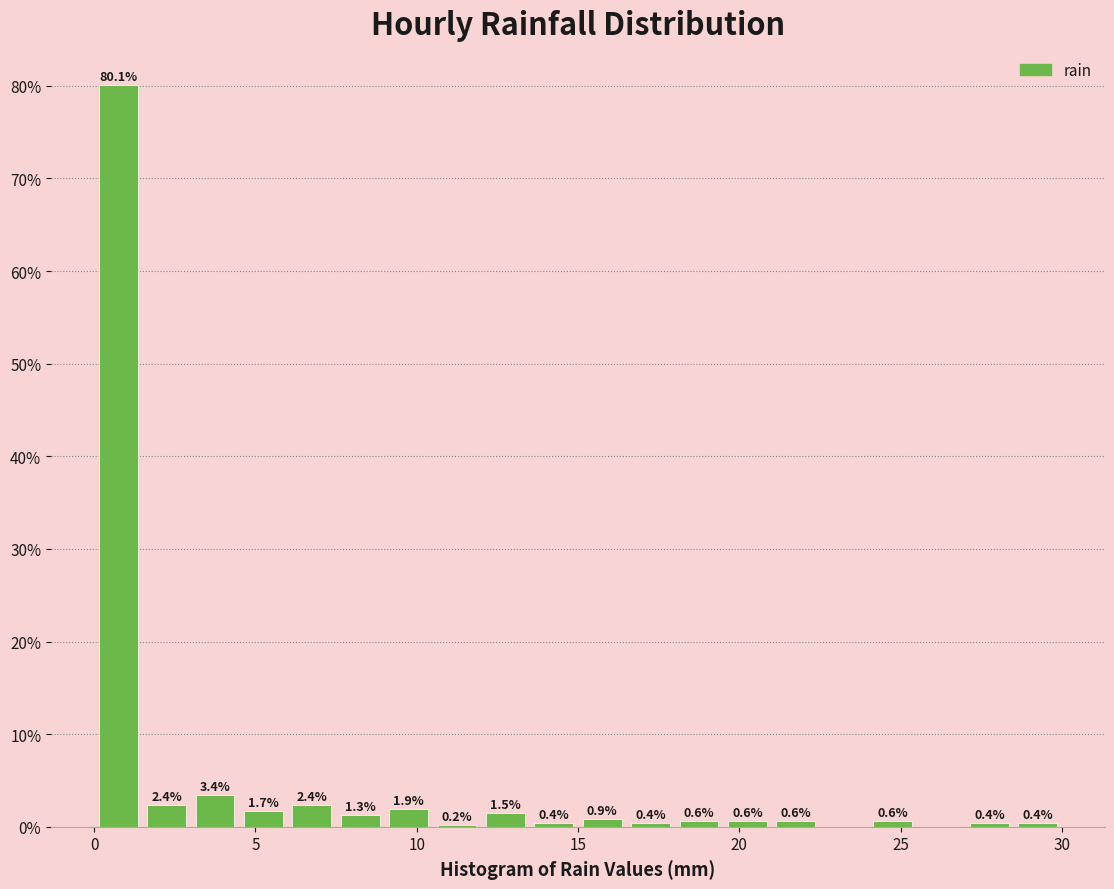

Around what value on the x-axis is the tallest bar? Give the approximate position of its centre, as read against the axis.

1.0